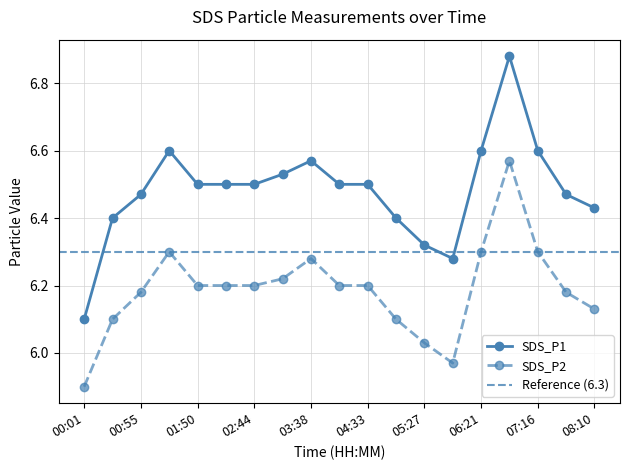

Which has a higher value, 05:00 or 00:28?

05:00